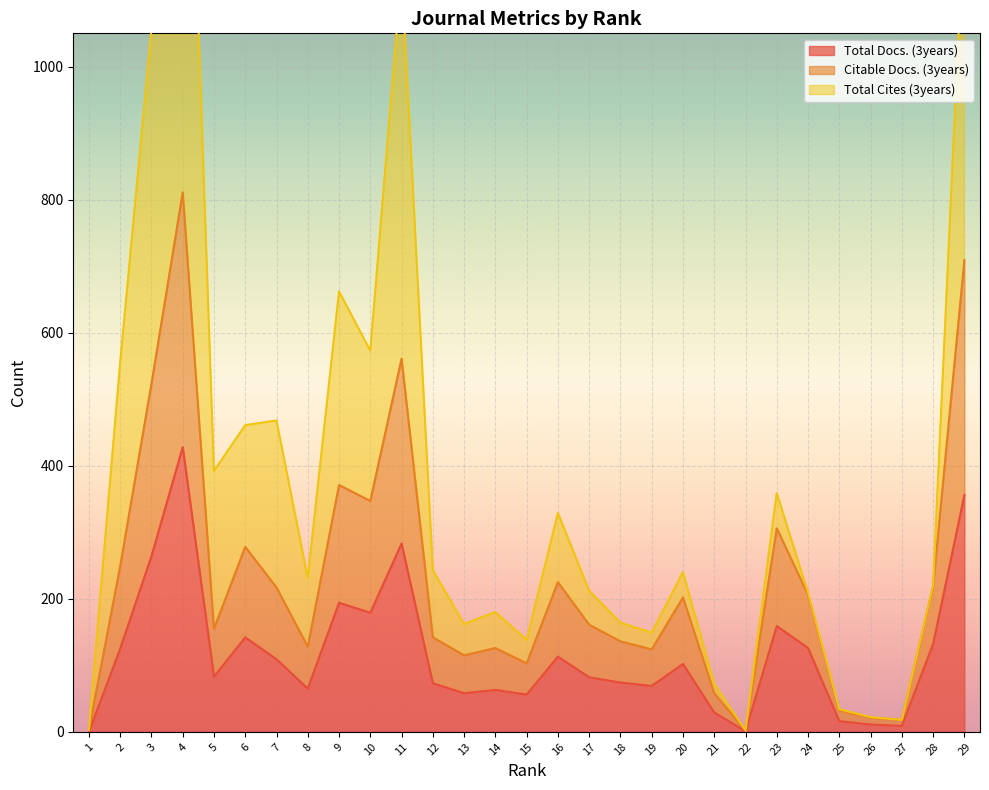

Which label corresponds to the smallest value in the chart?

1